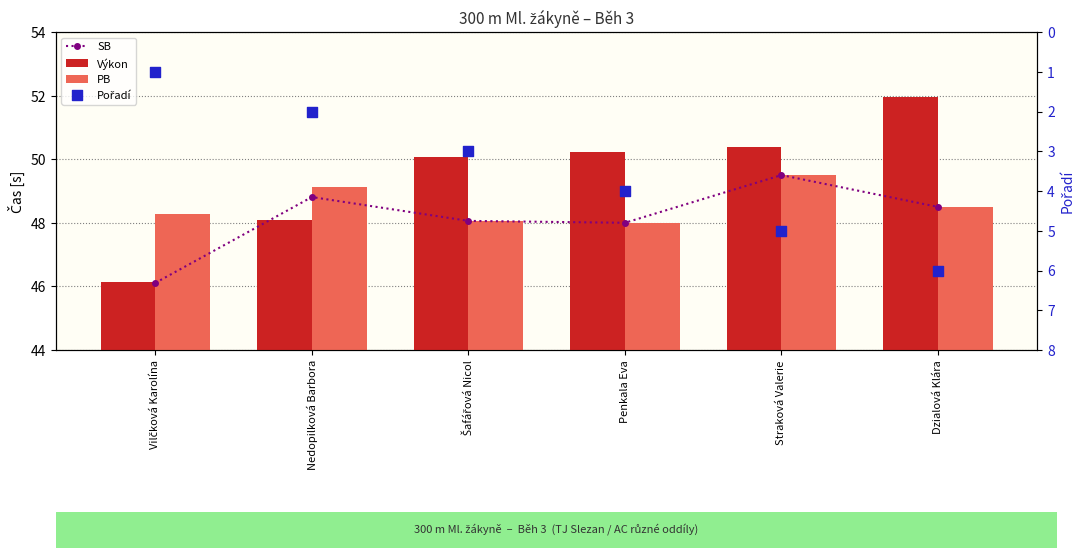

Is the value of SB at Nedopilková Barbora greater than the value of Výkon at Penkala Eva?

No